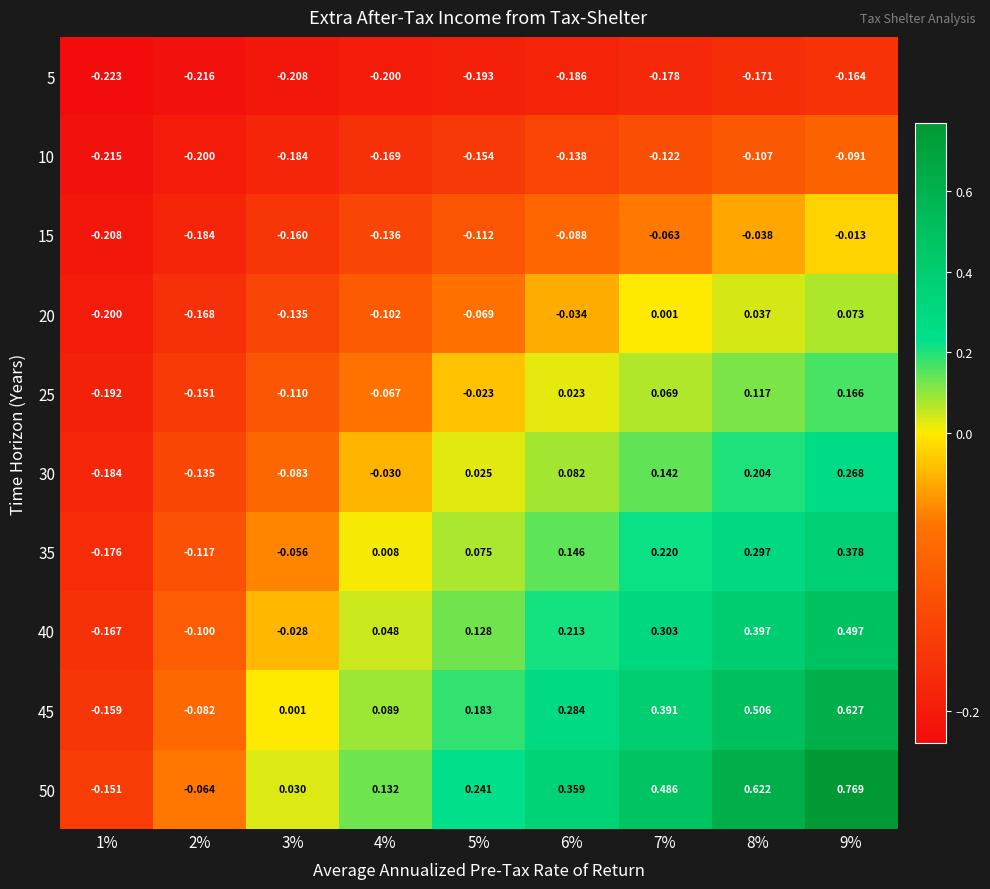

Is the value of 35 at 4% greater than the value of 40 at 6%?

No